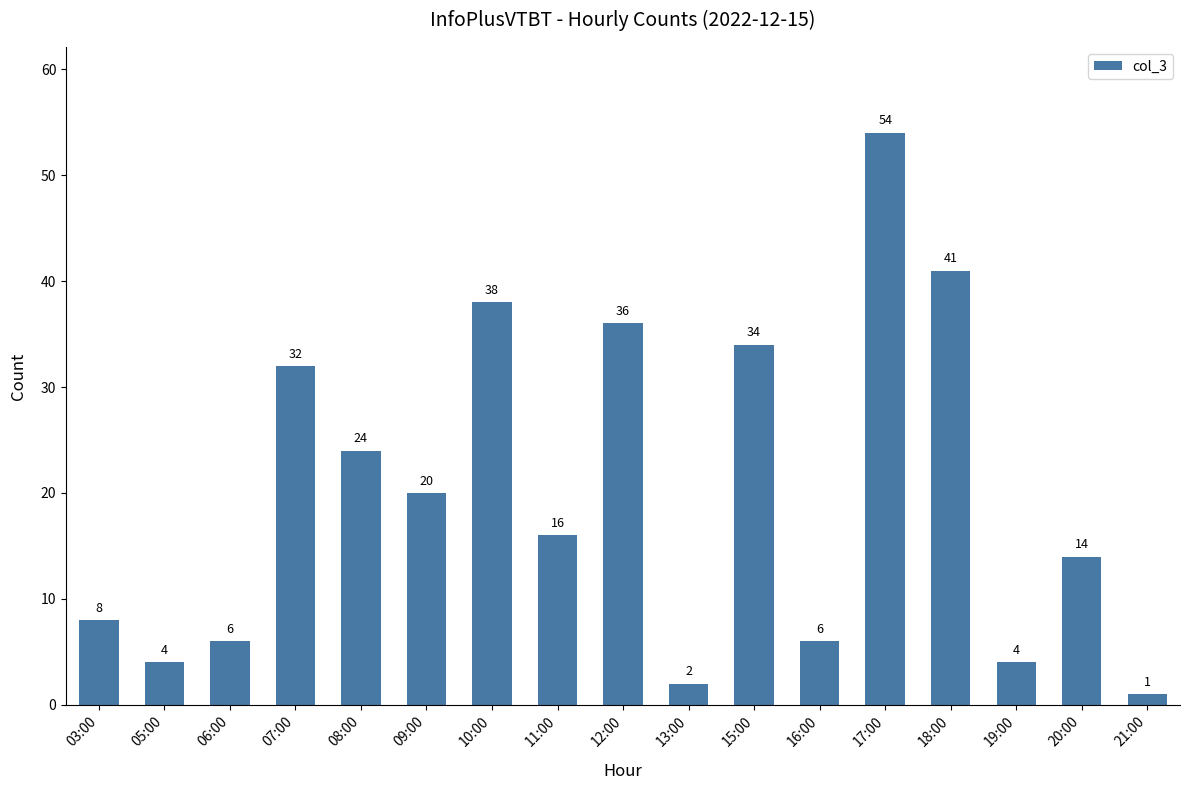

What is the change in value from 07:00 to 20:00?

-18